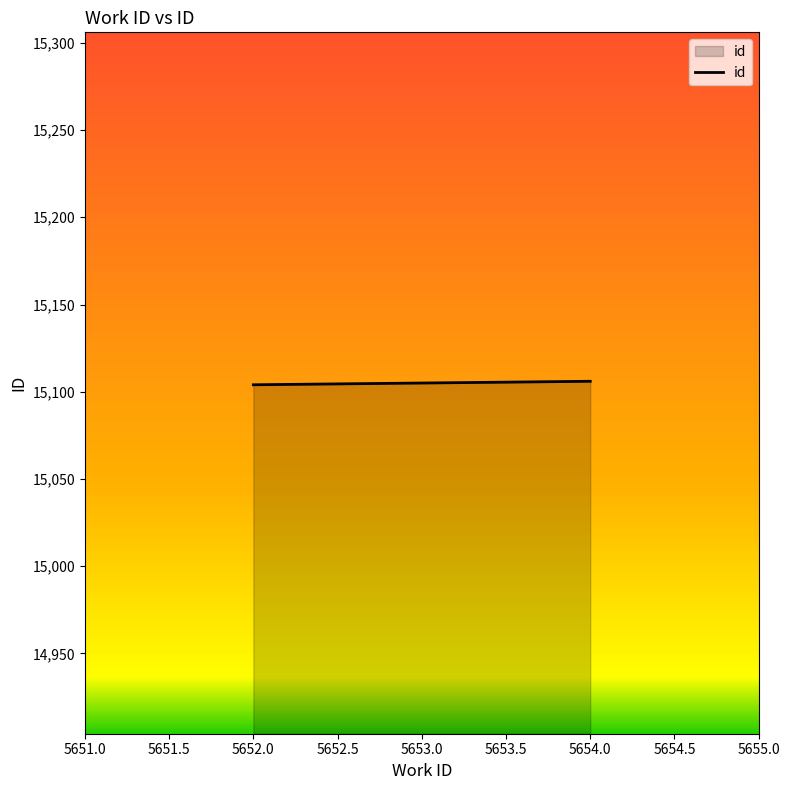

The value at 5652.0 is 15104. True or false?

True